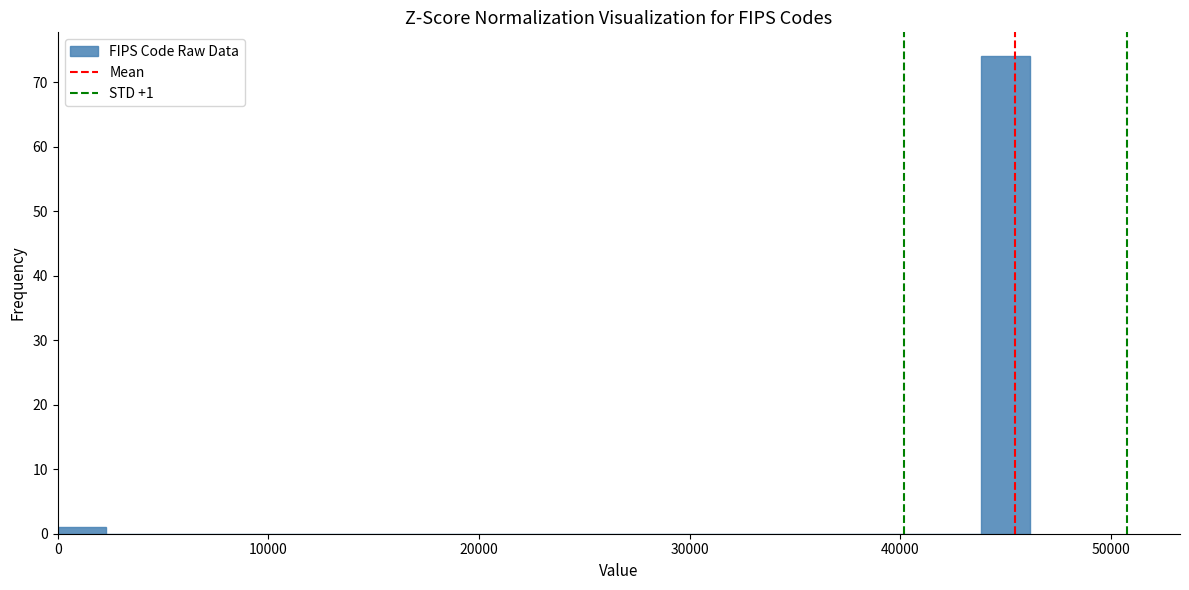

Around what value on the x-axis is the tallest bar? Give the approximate position of its centre, as read against the axis.

45000